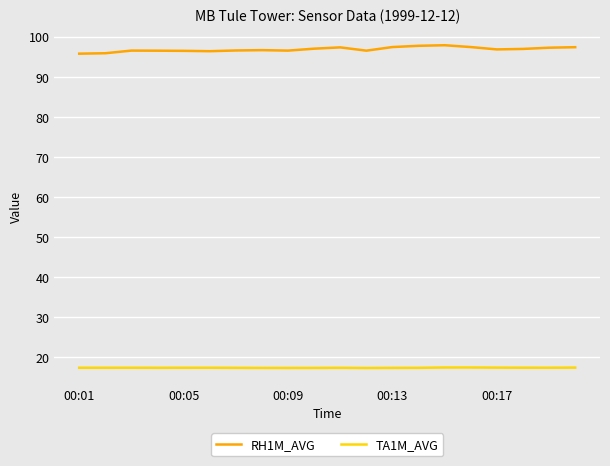

What is the difference between the second highest and minimum values in the TA1M_AVG series?

0.1